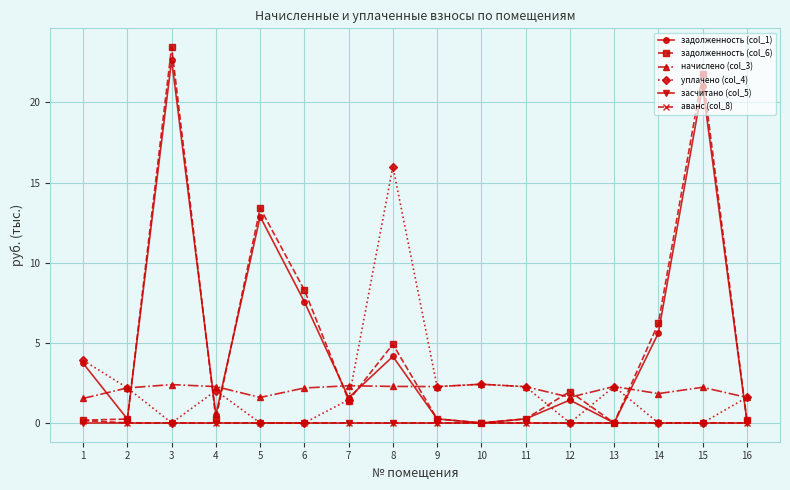

Which label corresponds to the largest value in the chart?

3